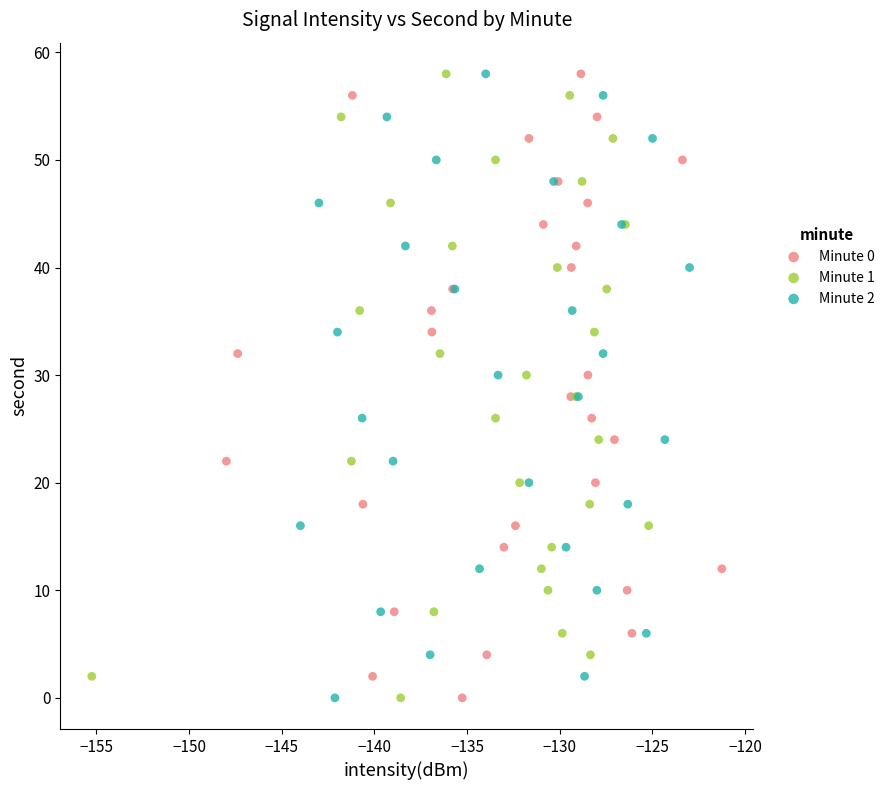

What are all the series names shown in the legend?

Minute 0, Minute 1, Minute 2